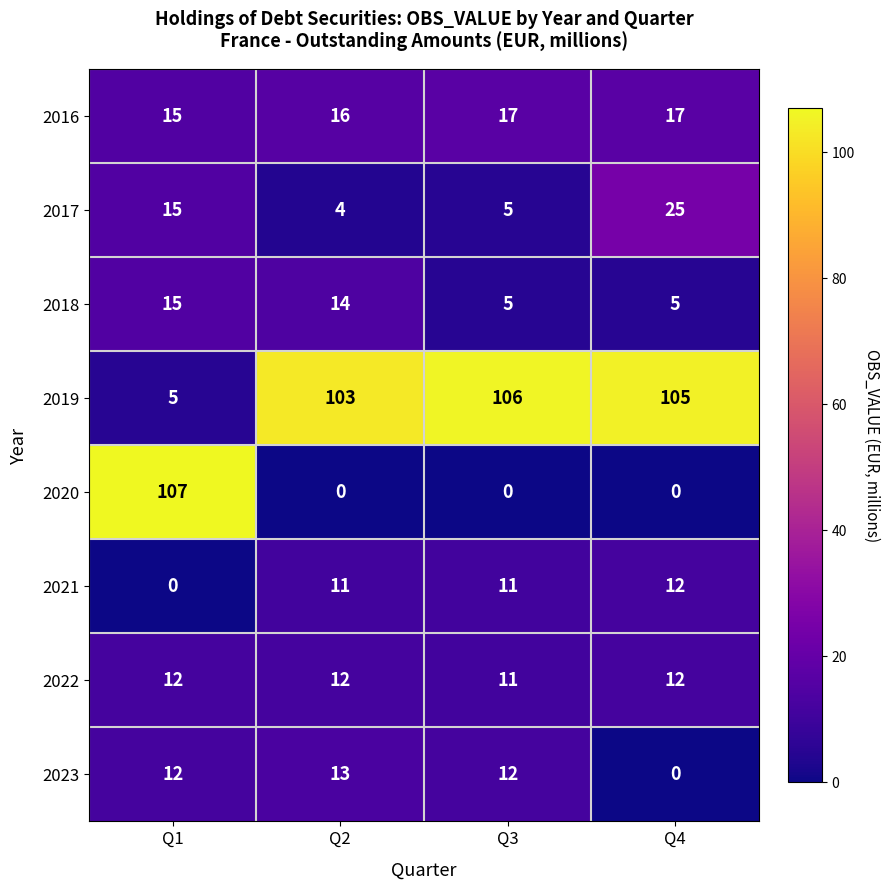

Between Q1 and Q2, which series saw the biggest shift?

2020